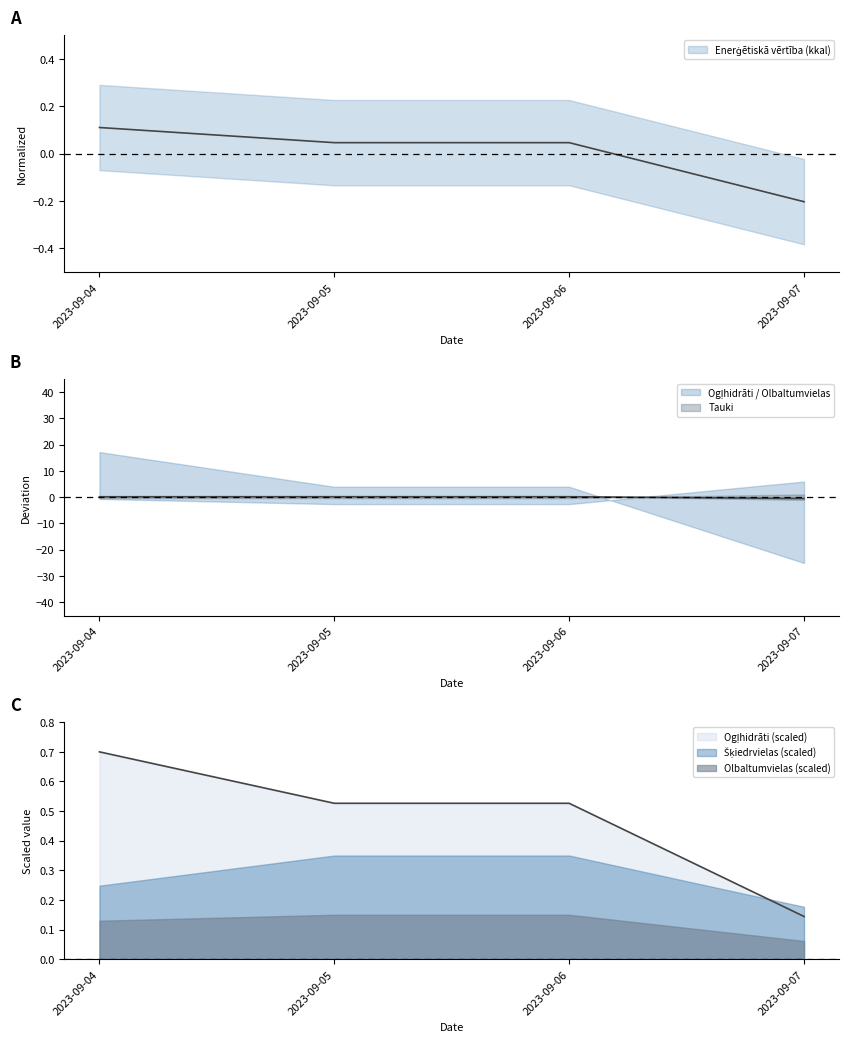

How many times do Enerģētiskā vērtība (kkal) and Tauki cross each other?

1